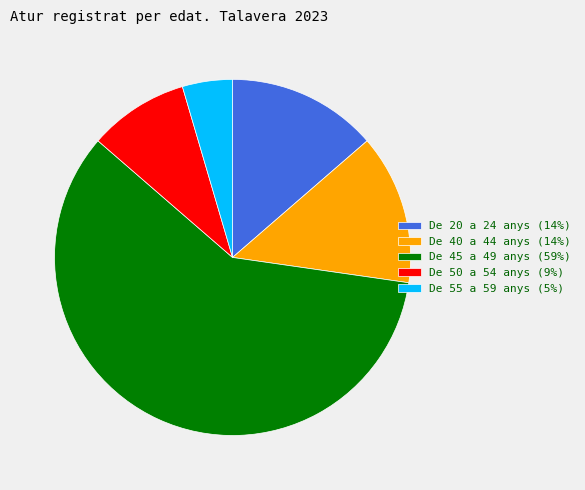

Is it true that De 40 a 44 anys is 14% of the pie?

True